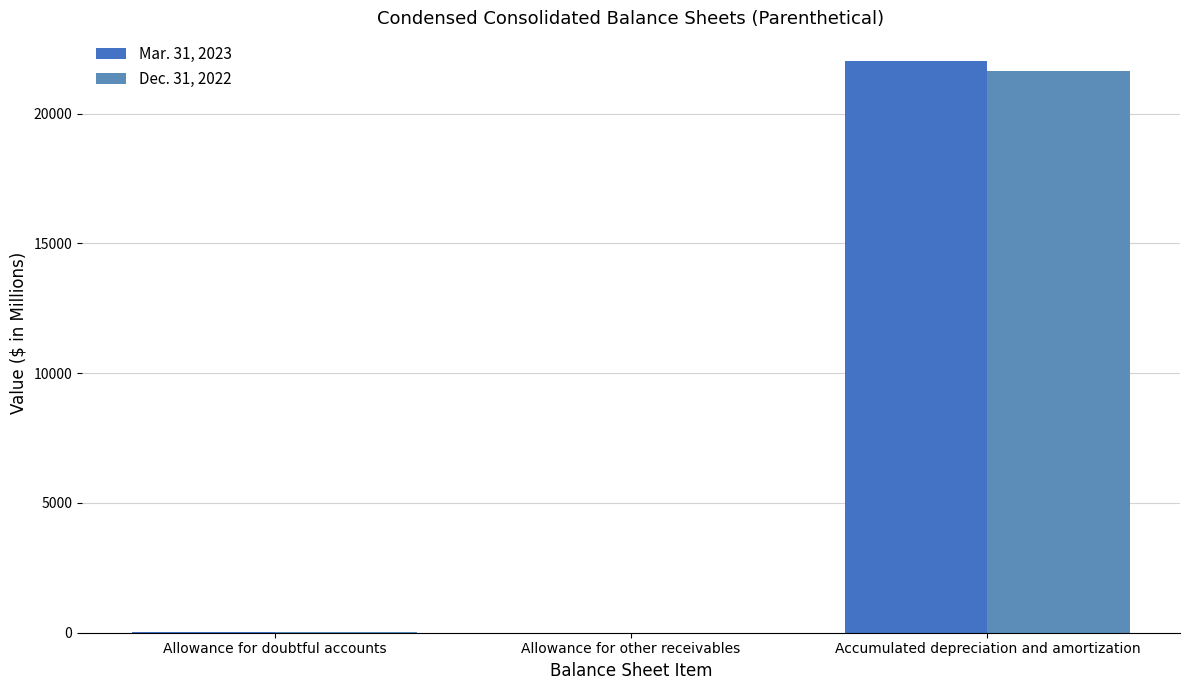

The Dec. 31, 2022 series shows 10 at Allowance for other receivables. True or false?

False